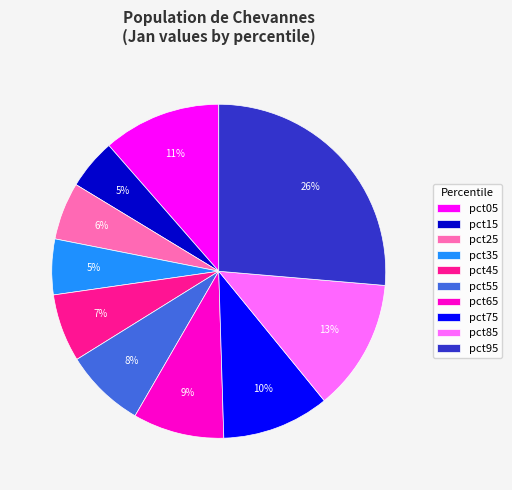

Which category has the biggest portion of the pie?

pct95